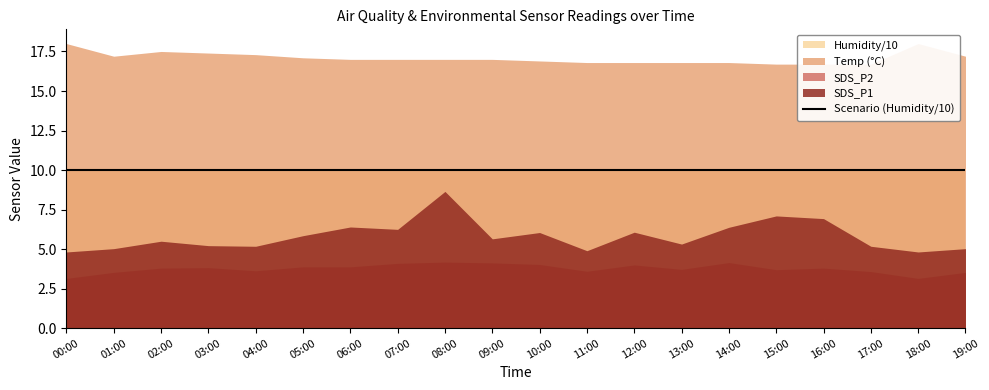

True or false: SDS_P1 and Humidity intersect in this chart.

False